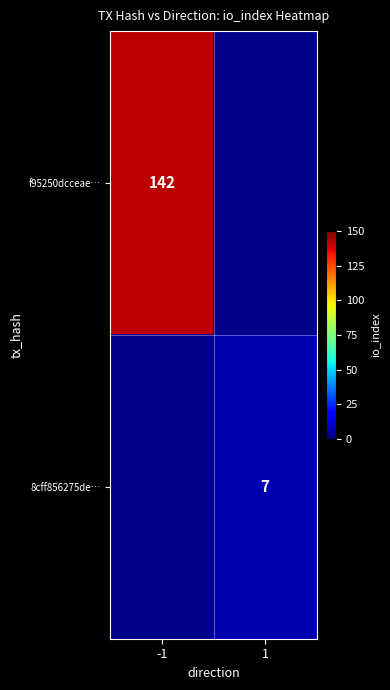

The value of f95250dcceae… at -1 is 48.5. True or false?

False